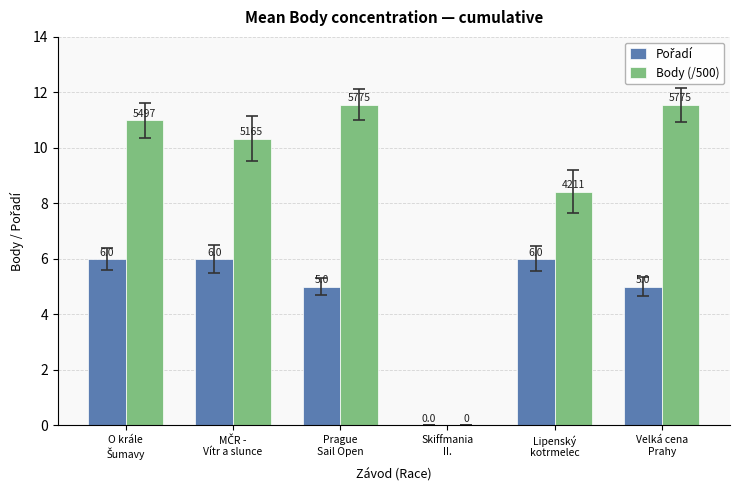

Which series has the largest total across all categories?

Body (/500)